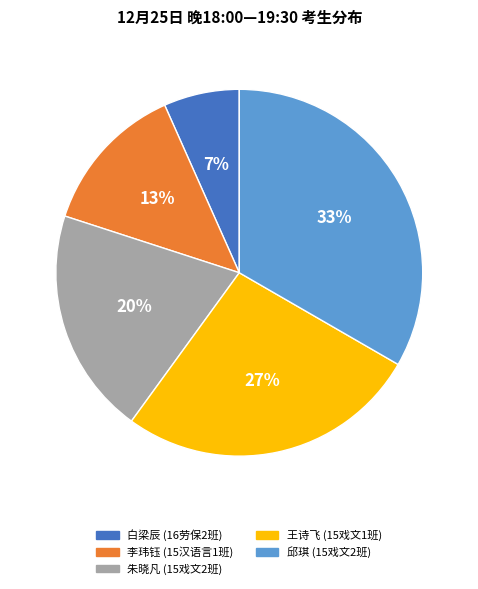

Which has a higher value, 白梁辰 (16劳保2班) or 朱晓凡 (15戏文2班)?

朱晓凡 (15戏文2班)